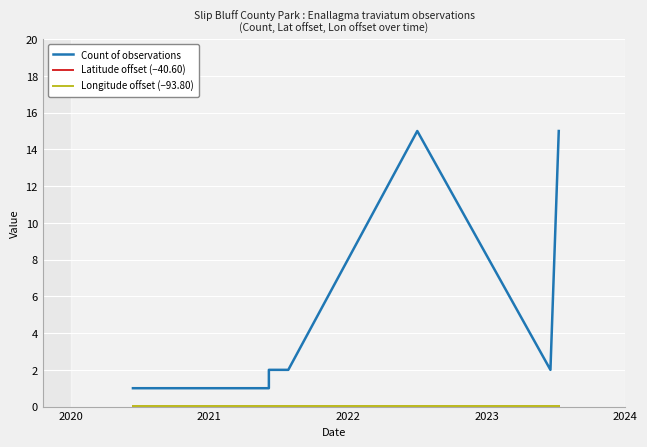

True or false: Longitude offset (−93.80) and Count of observations cross at least once.

False